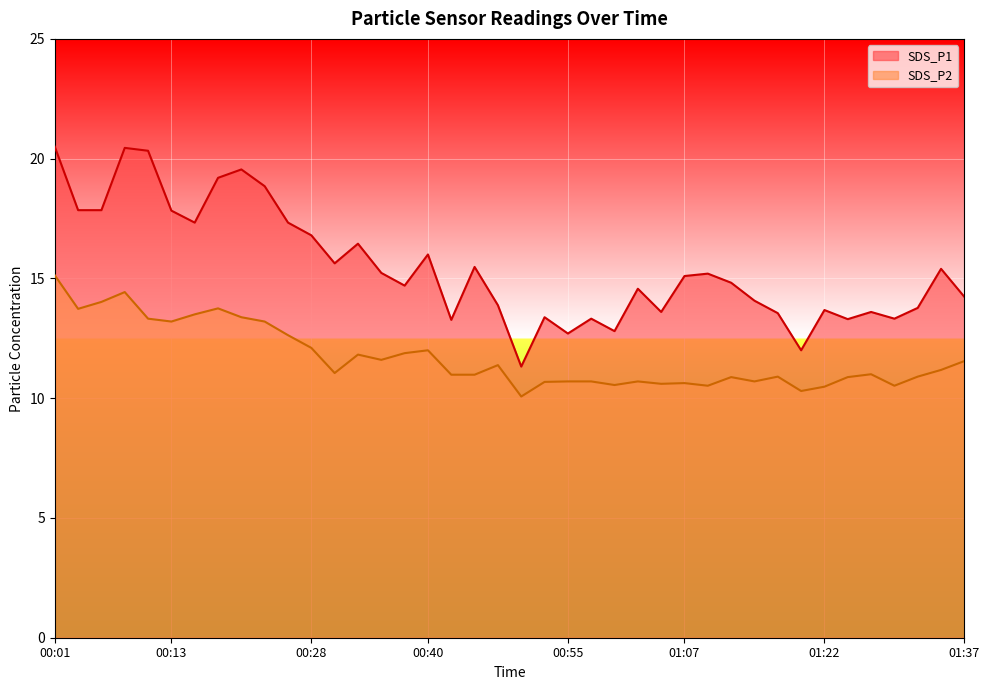

List the series in order of their peak value, lowest first.

SDS_P2, SDS_P1